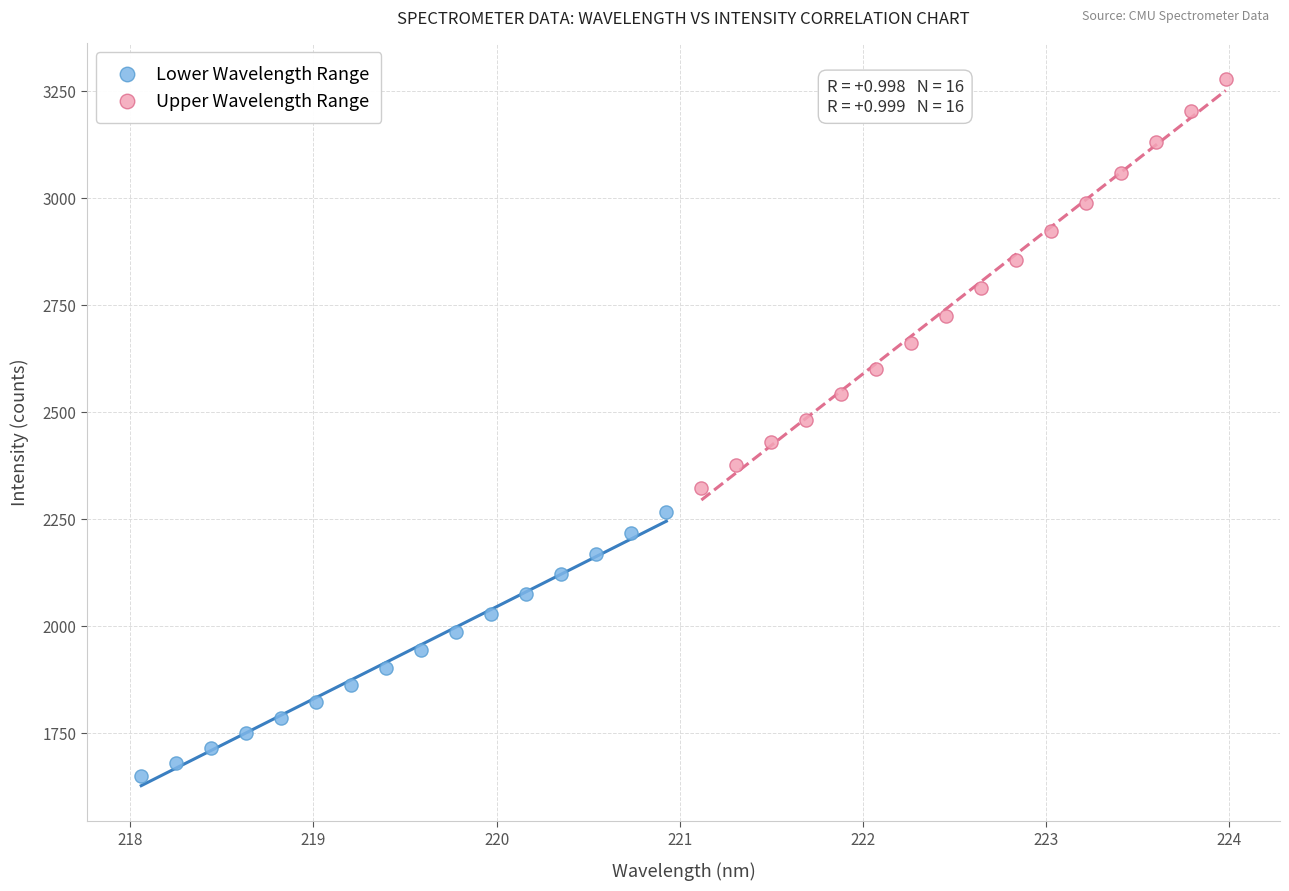

Which series reaches the minimum Y coordinate?

Lower Wavelength Range